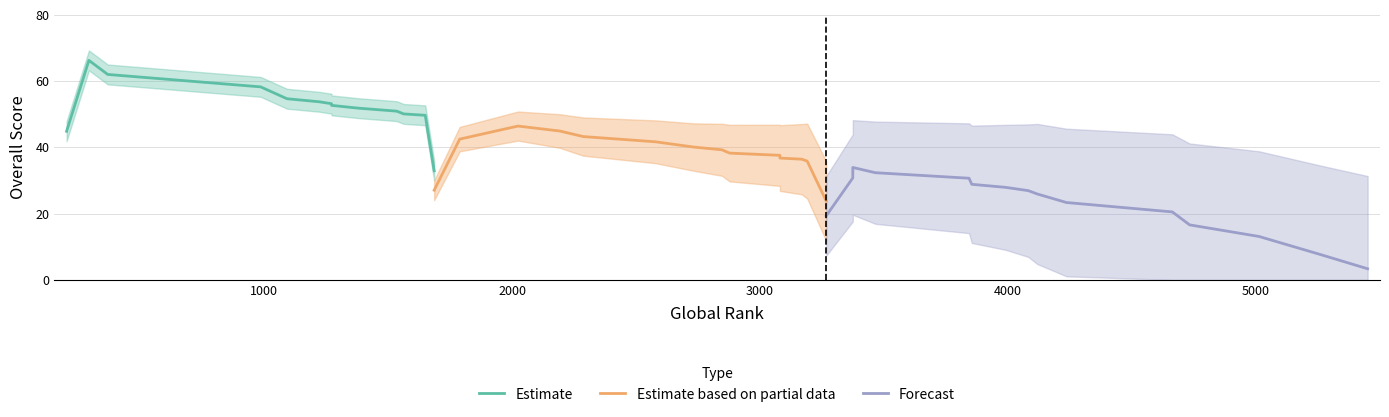

Which has a higher value, 27 or 36?

27